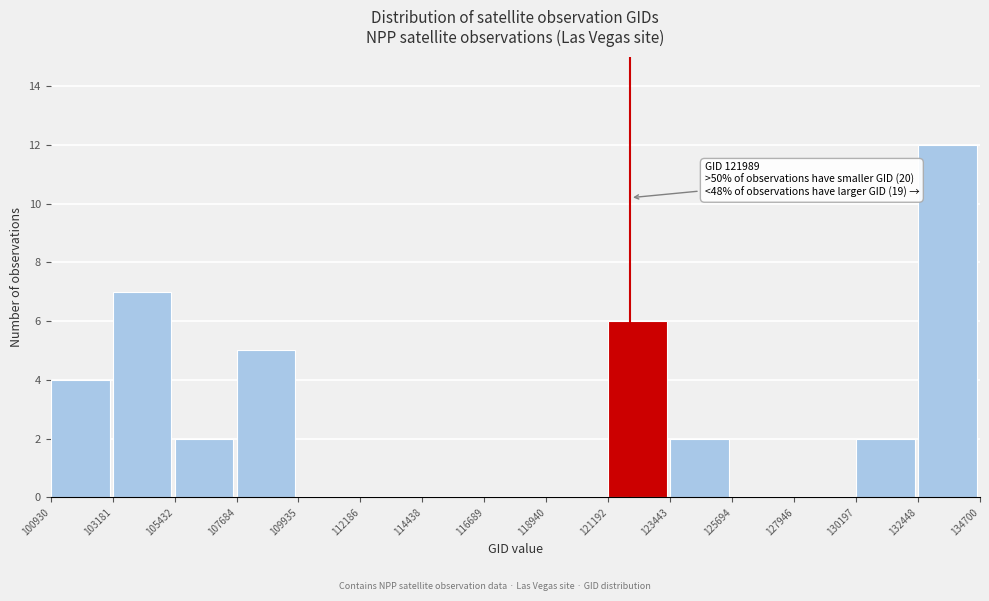

Over which range of the x-axis is the bar tallest?

132448 to 134700